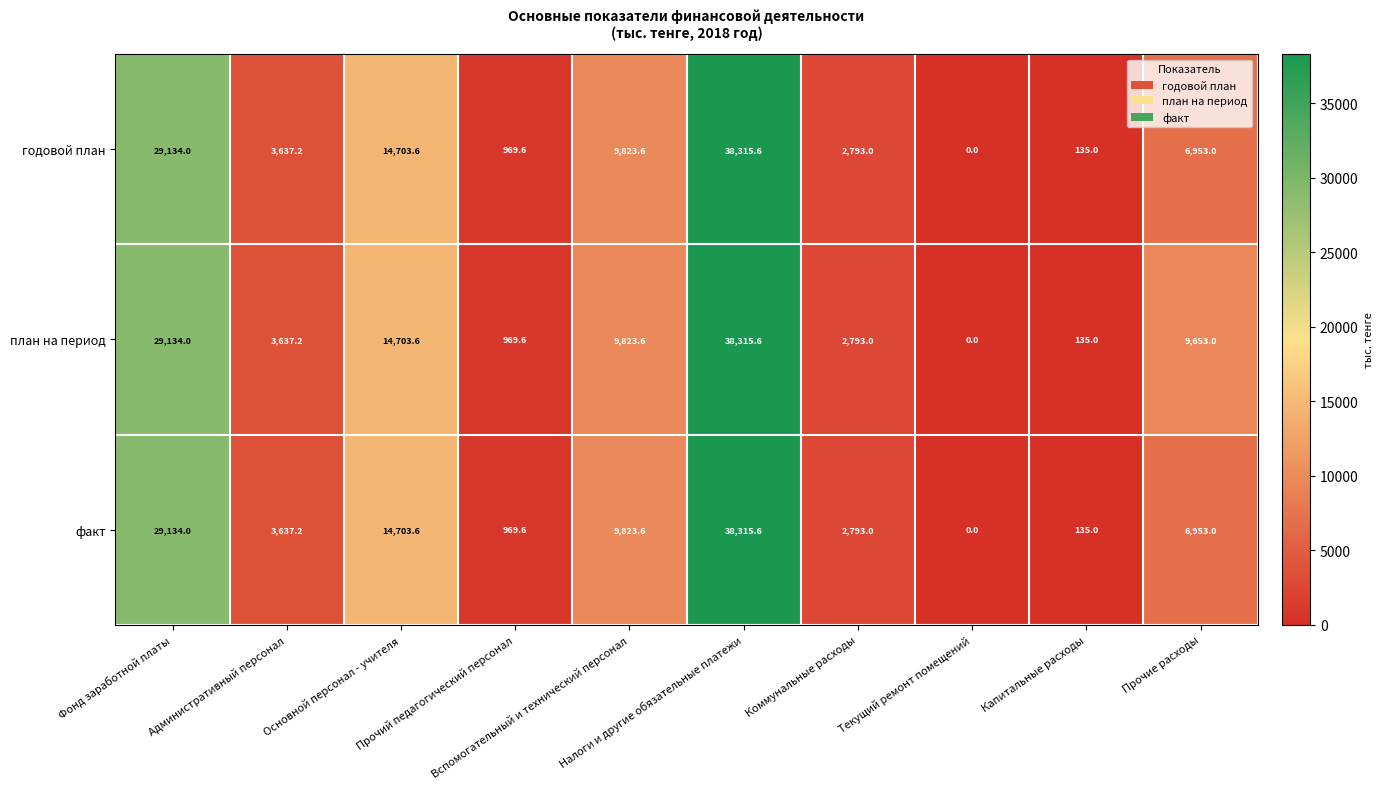

What is the difference between the maximum and minimum values in the план на период series?

38315.6